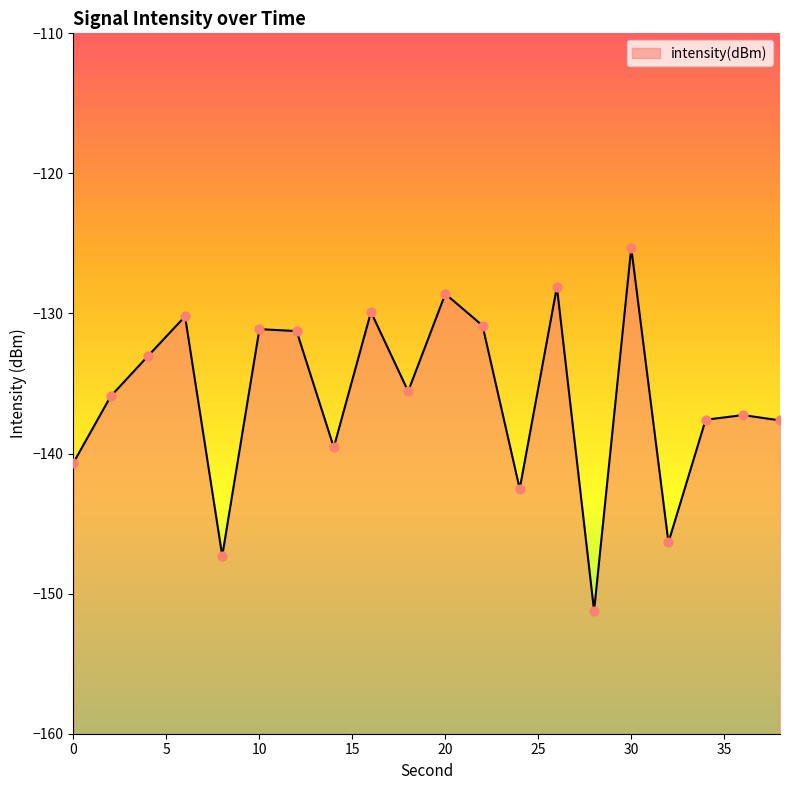

Between 32 and 22, which is larger?

22